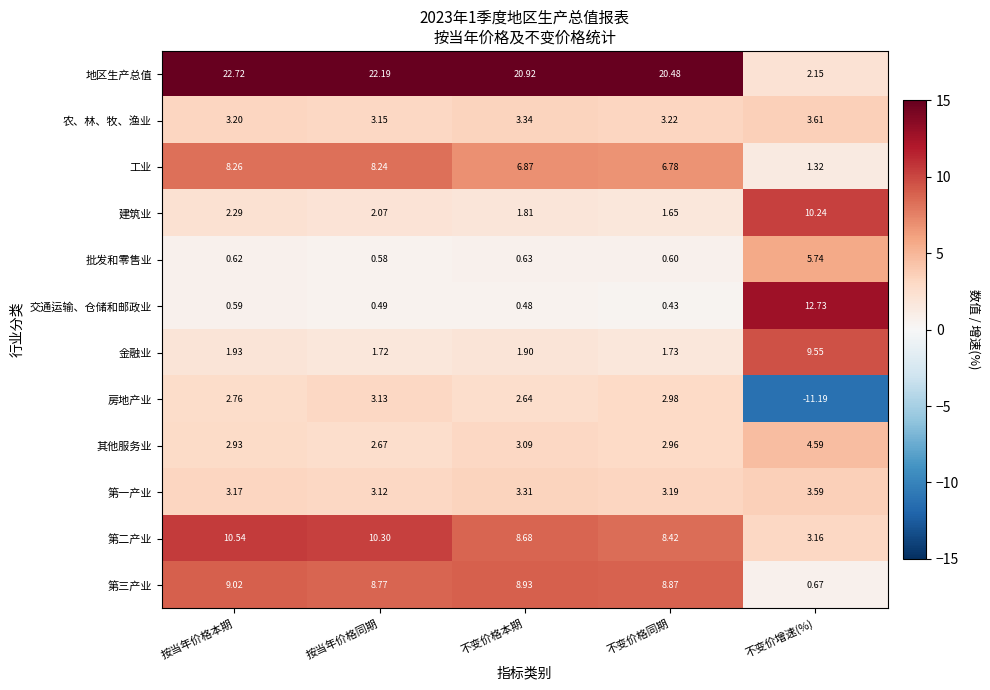

At which label does 工业 reach its peak?

按当年价格本期